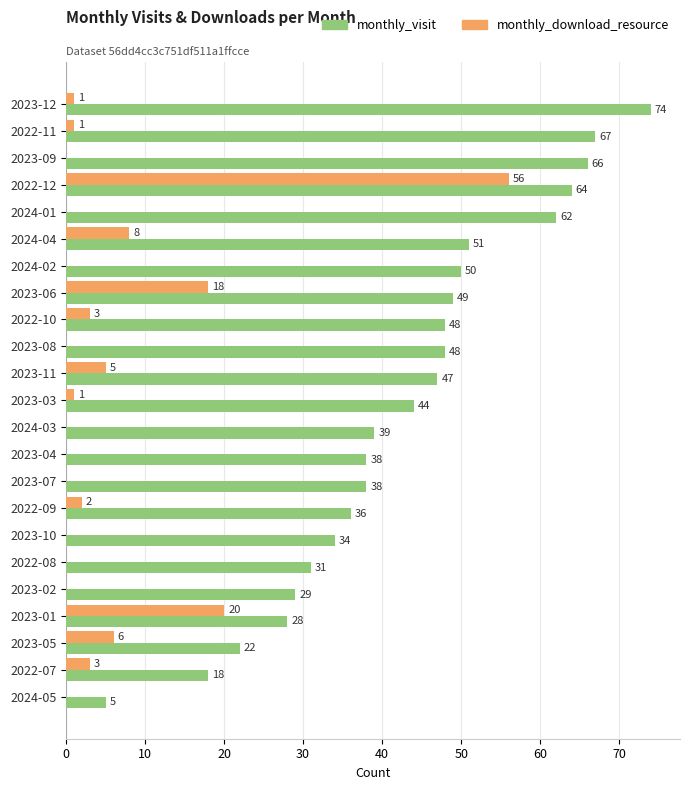

The value of monthly_download_resource at 2023-10 is 27. True or false?

False